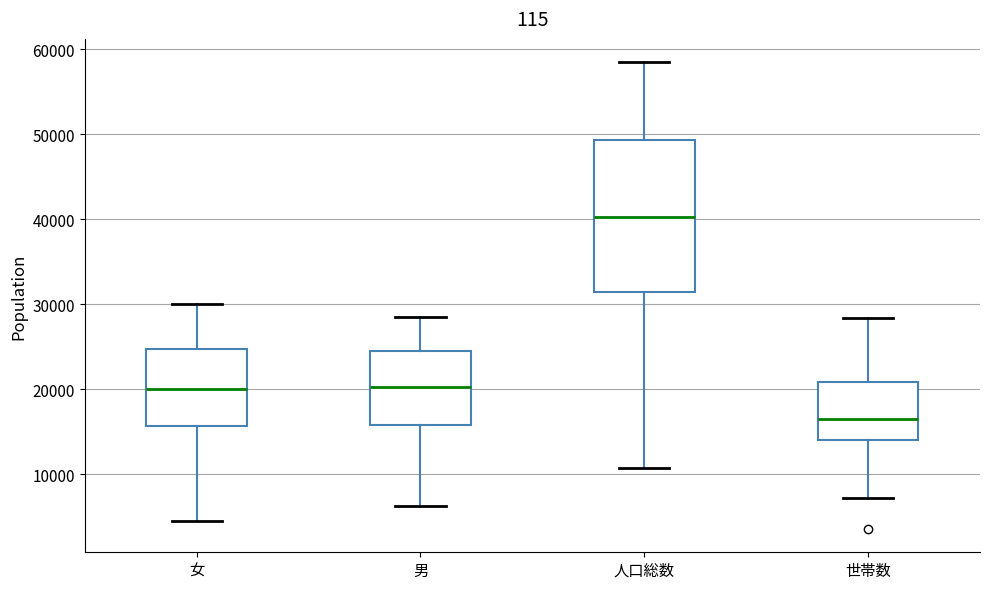

Reading left to right, transcribe this box plot: for each box, give where its median line is, the range the box spans, and where its two whiskers end, as read against the y-axis. The values are not printed on the chart, so give them approximately, as read against the axis.

女: median 20000, box 16000 to 25000, whiskers 4000 to 30000
男: median 20000, box 16000 to 25000, whiskers 6000 to 29000
人口総数: median 40000, box 31000 to 49000, whiskers 11000 to 58000
世帯数: median 17000, box 14000 to 21000, whiskers 7000 to 28000